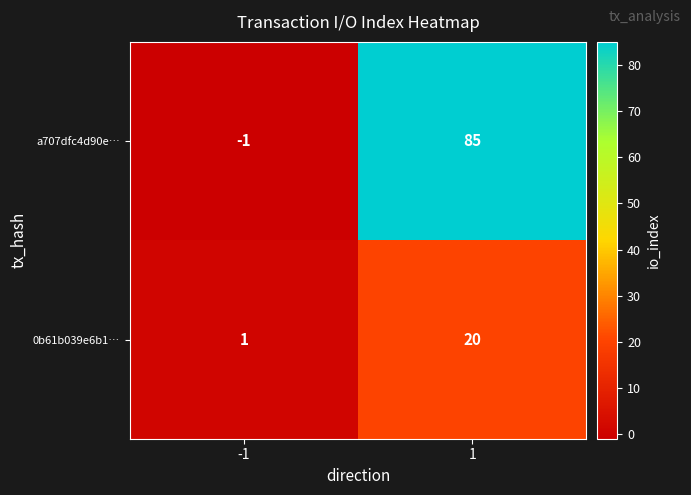

What is the smallest value displayed?

-1